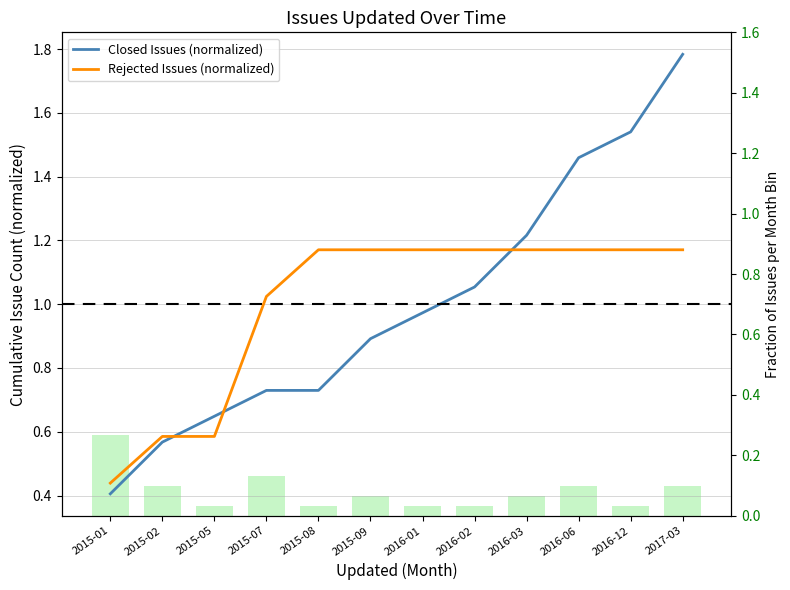

At which label does Issues per Month reach its peak?

2015-01